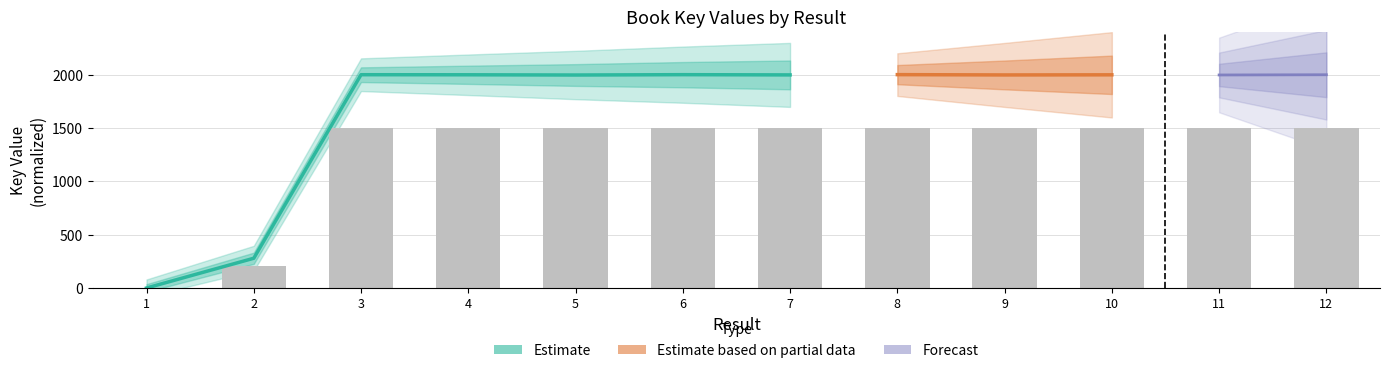

What is the value of the 11th bar from the left?

1497.6